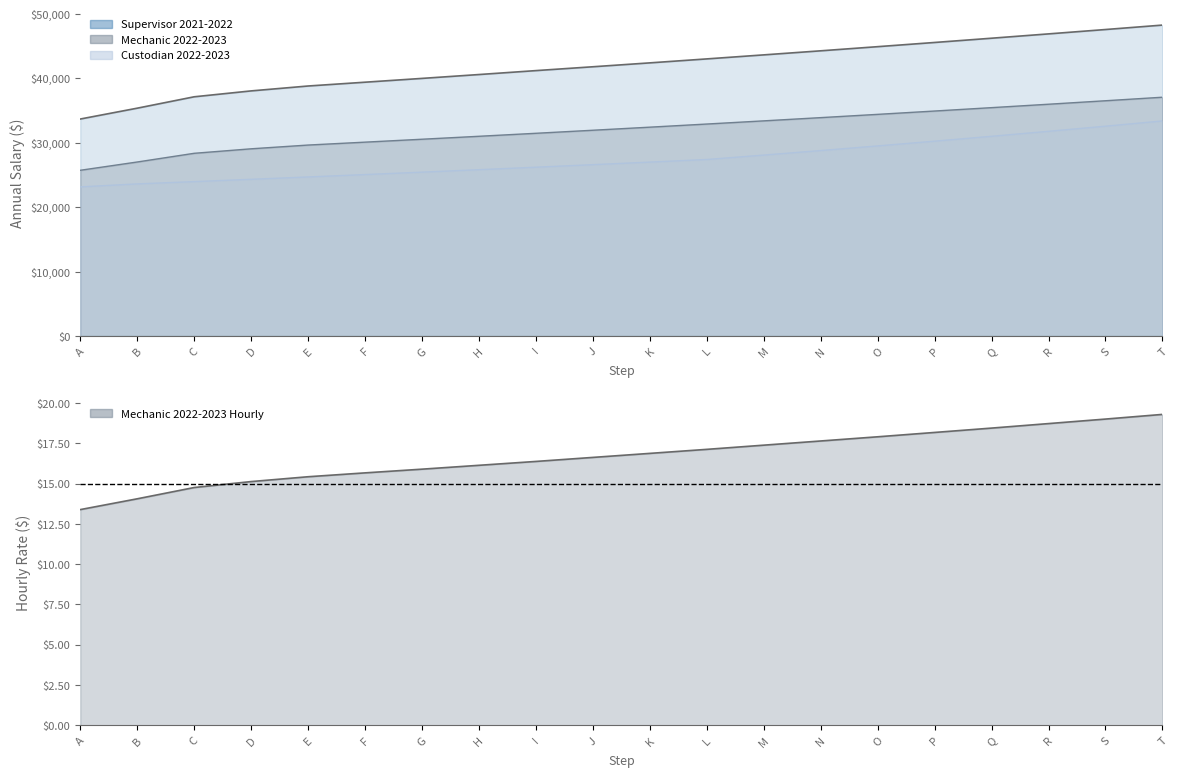

What is the spread (max minus min) of values at E?

38774.9